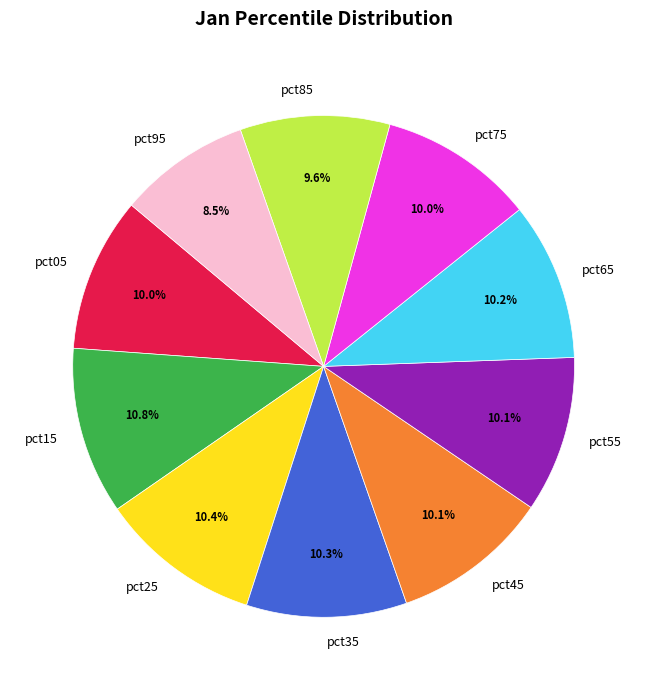

What is the total percentage of pct85 and pct95?

18.1%